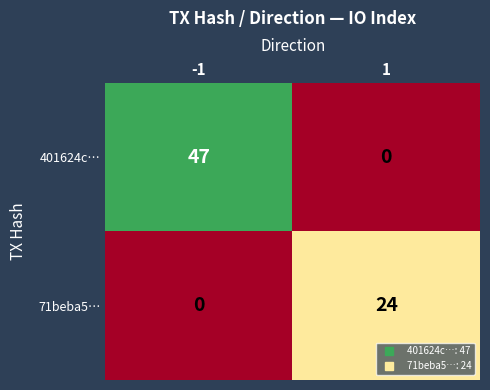

Reading left to right, list all the values displayed in this chart.

401624c…: 47	0
71beba5…: 0	24